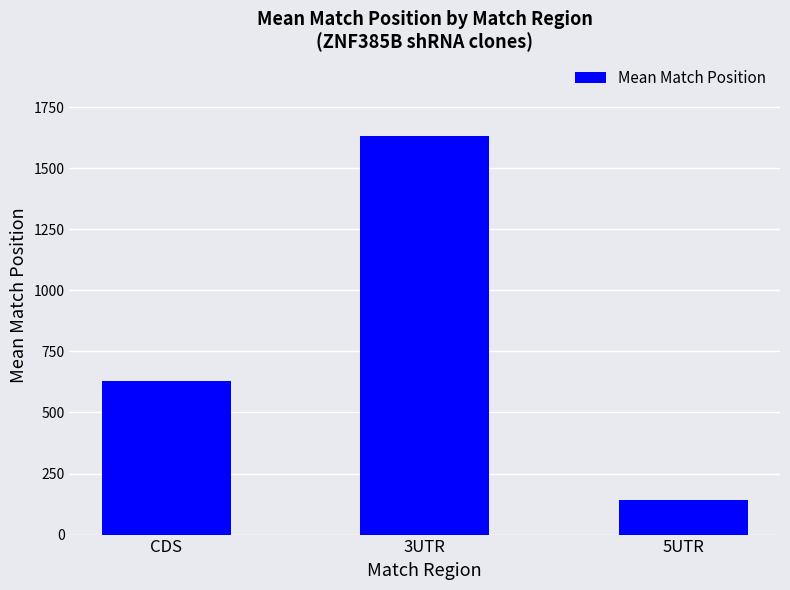

True or false: the data shows 629.7 at CDS.

True